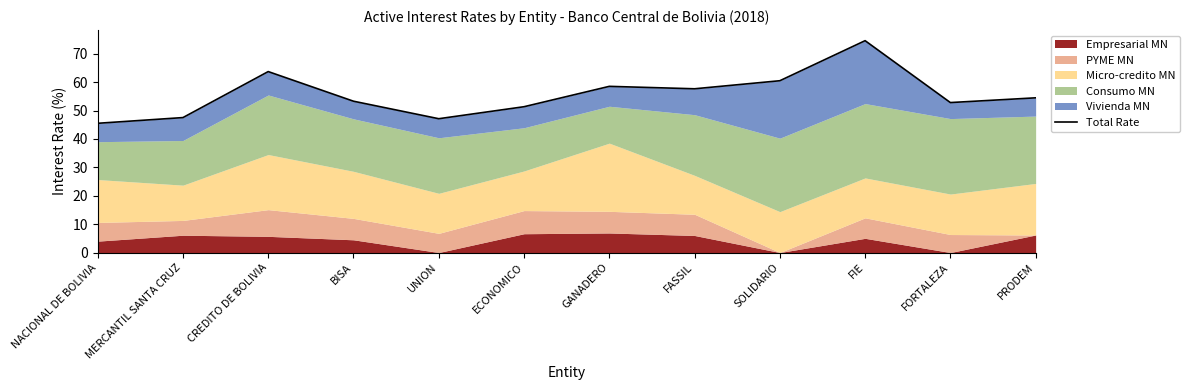

What is the difference between the second highest and minimum values?

18.2